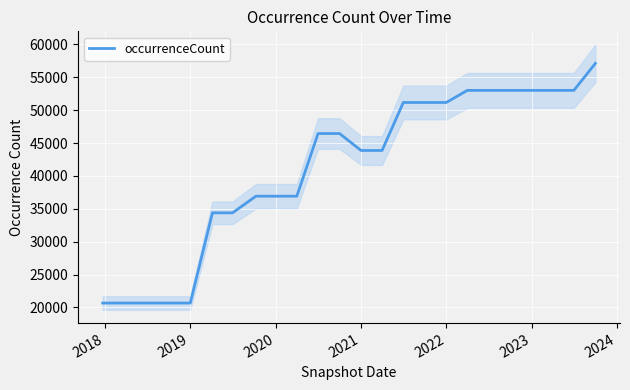

Count the number of values greater than 46443.

10